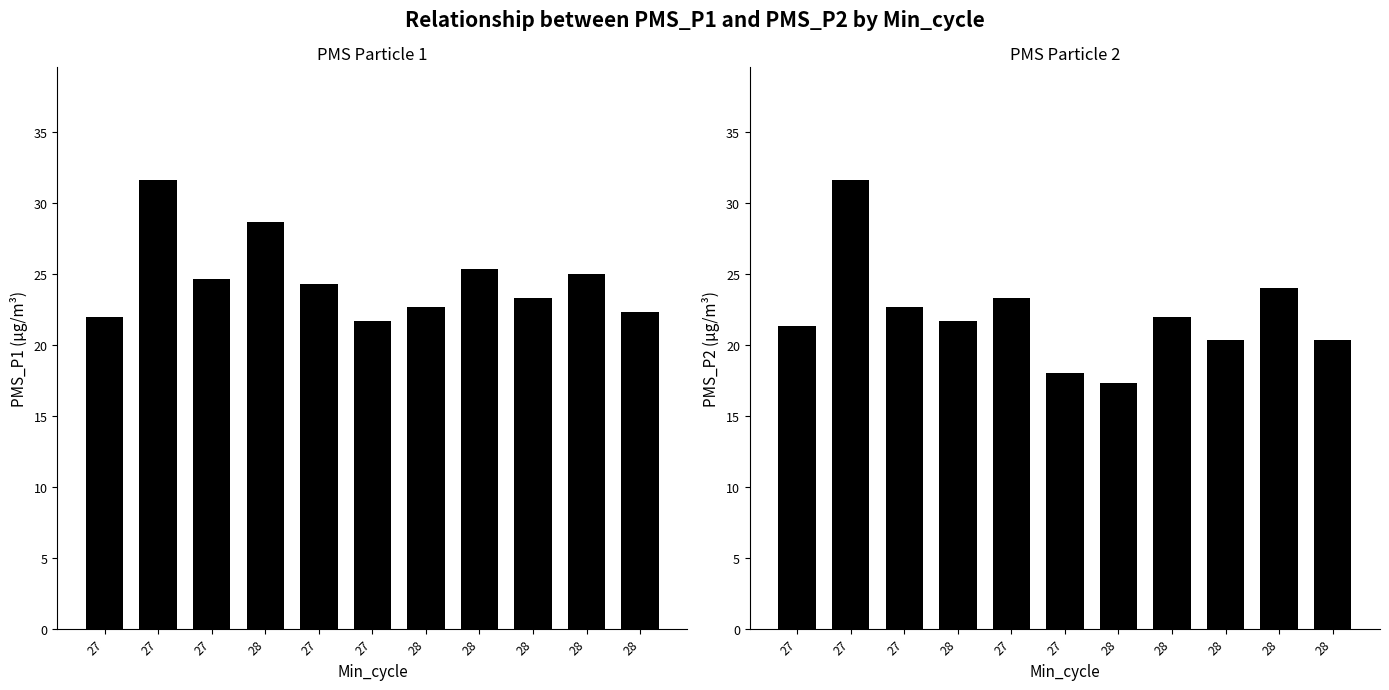

What is the lowest value of the PMS_P2 series?

17.3